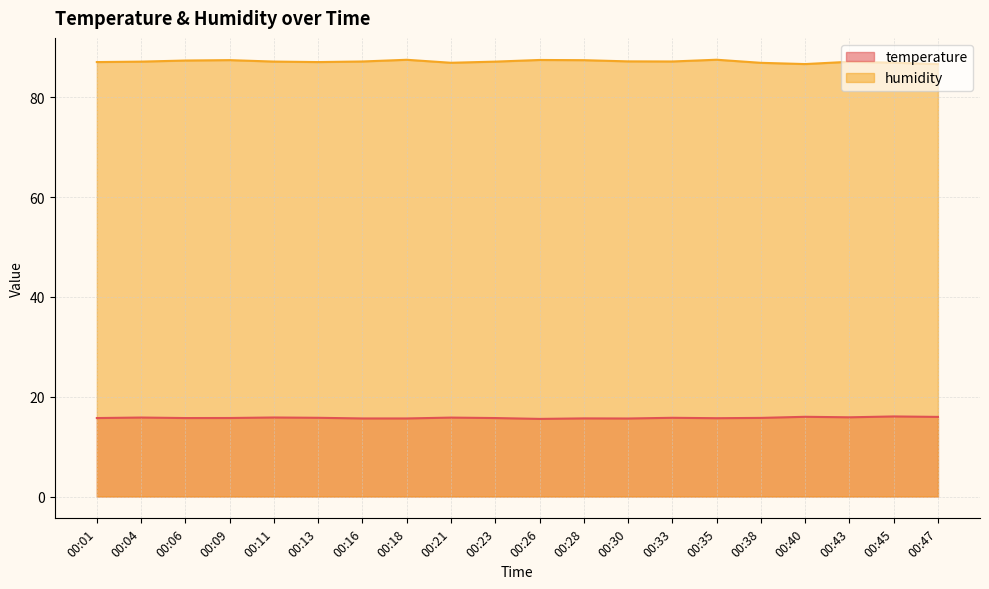

What is the difference between the highest and lowest values at 00:21?

71.1